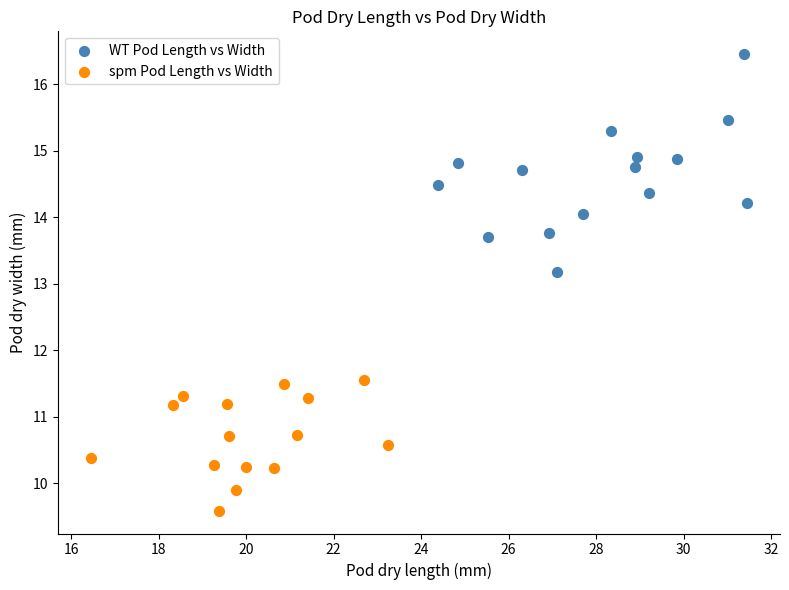

Which series contains the highest Y value?

WT Pod Length vs Width